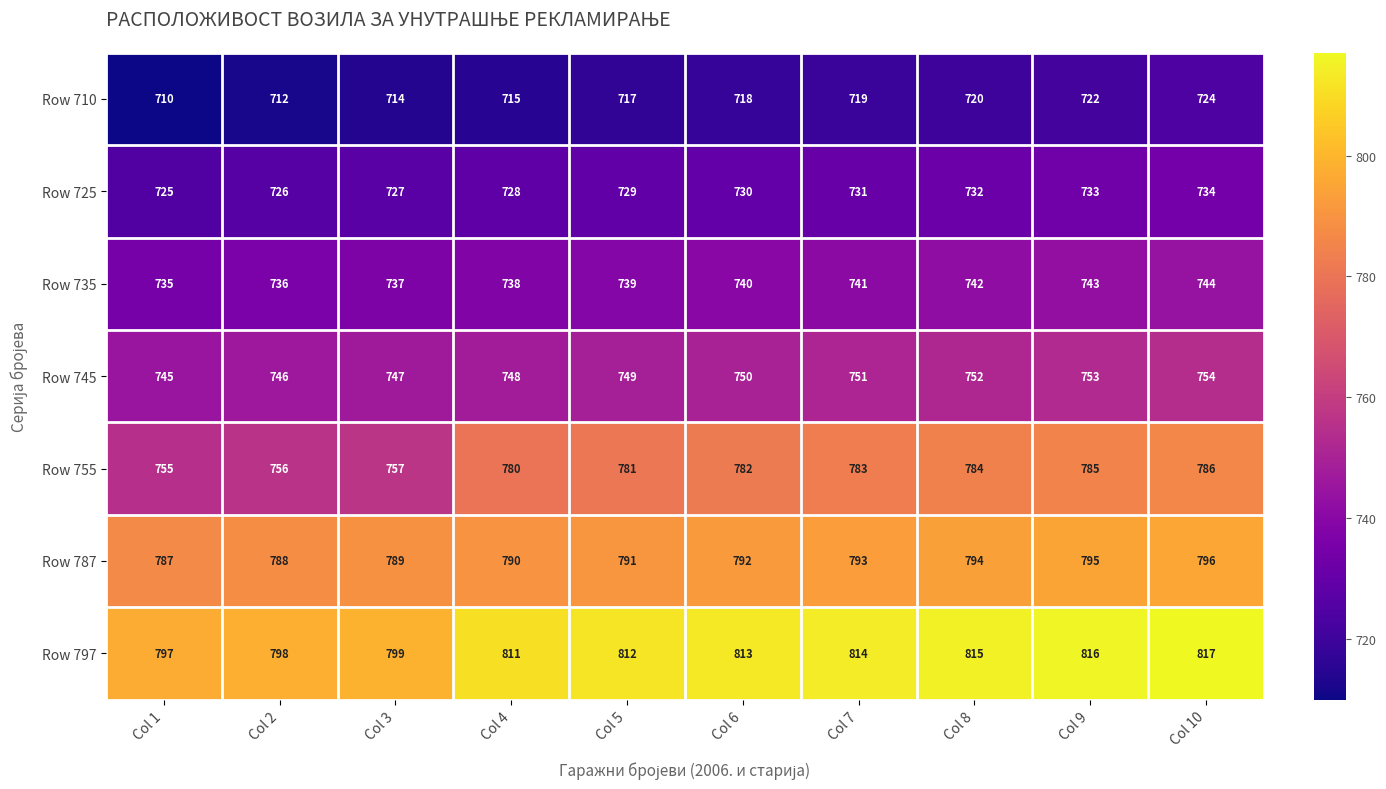

List the labels in order of Row 710 value, largest first.

Col 10, Col 9, Col 8, Col 7, Col 6, Col 5, Col 4, Col 3, Col 2, Col 1